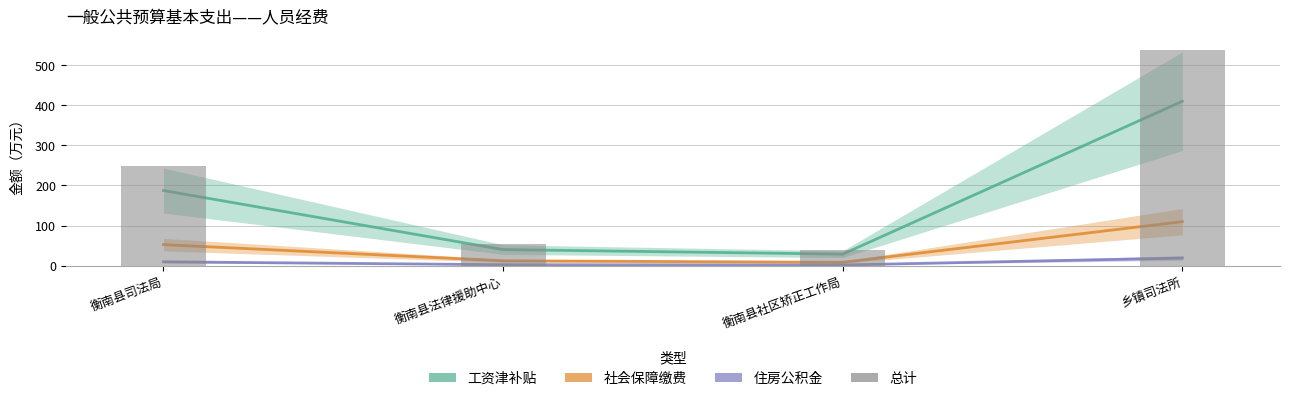

The value of 工资津补贴 at 衡南县司法局 is 187.4. True or false?

True